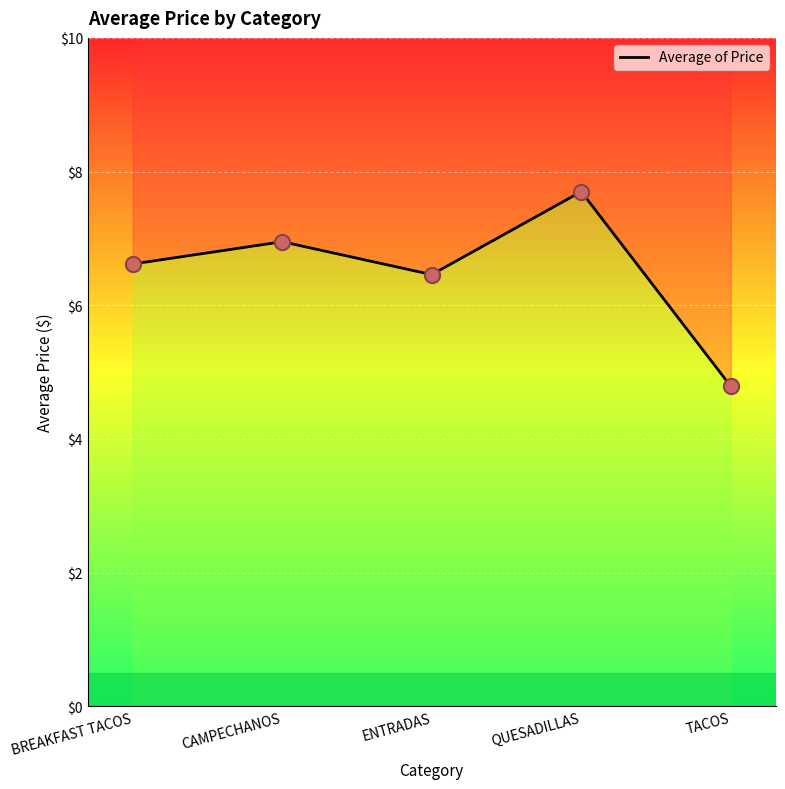

Approximately how many times larger is the value at ENTRADAS compared to CAMPECHANOS?

0.9